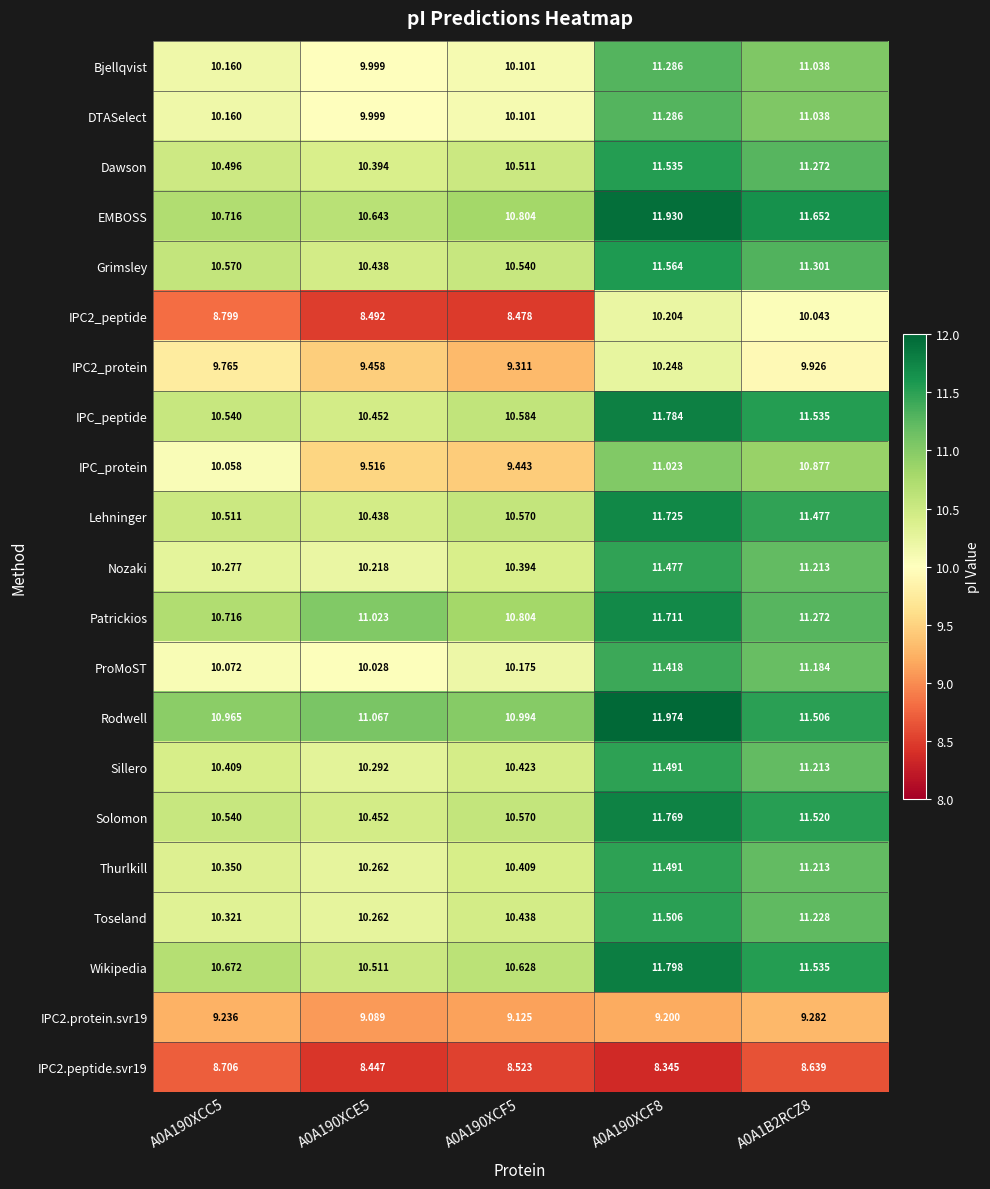

Is the value of Rodwell at A0A190XCC5 greater than the value of Dawson at A0A190XCE5?

Yes